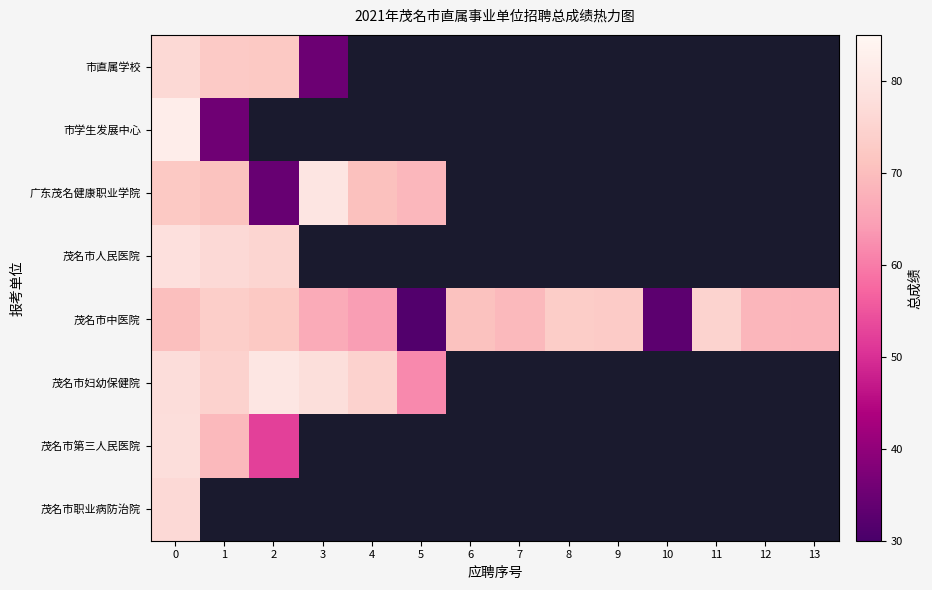

Which series has the largest total across all categories?

茂名市中医院